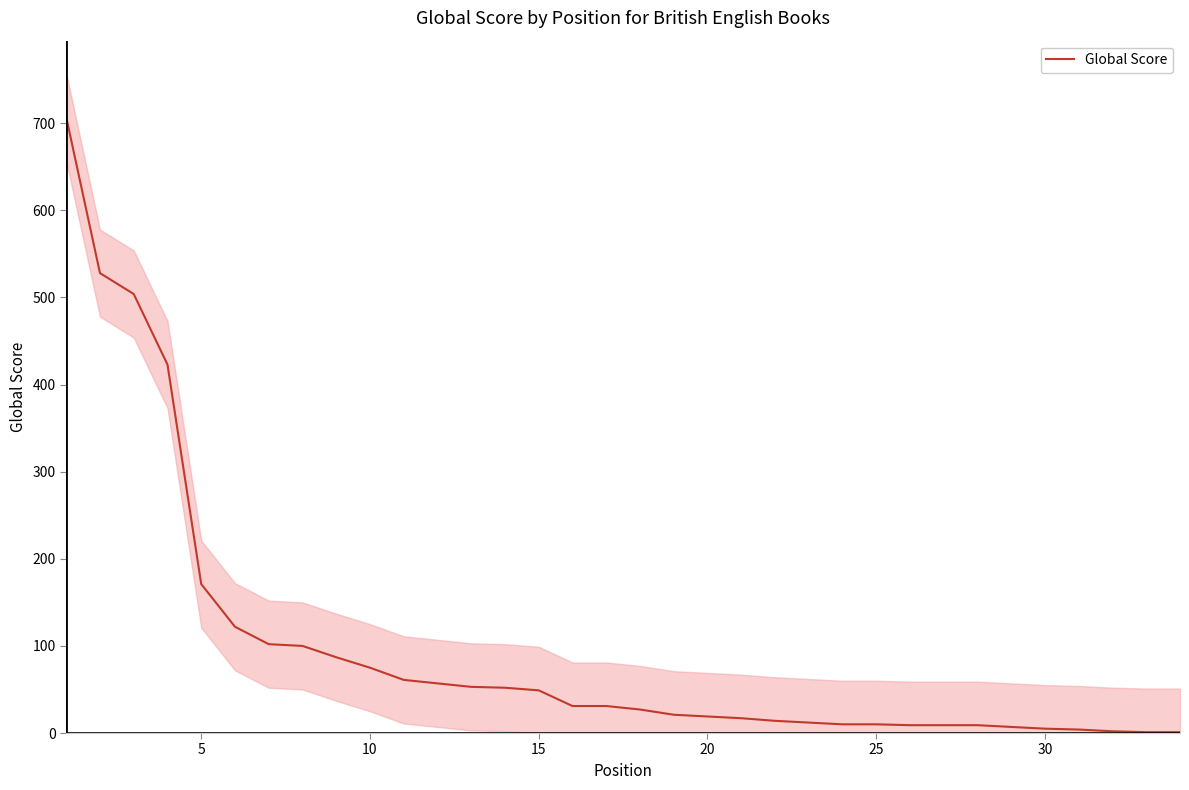

Reading left to right, extract all data points from this chart.

707	528	504	423	171	122	102	100	87	75	61	57	53	52	49	31	31	27	21	19	17	14	12	10	10	9	9	9	7	5	4	2	1	1